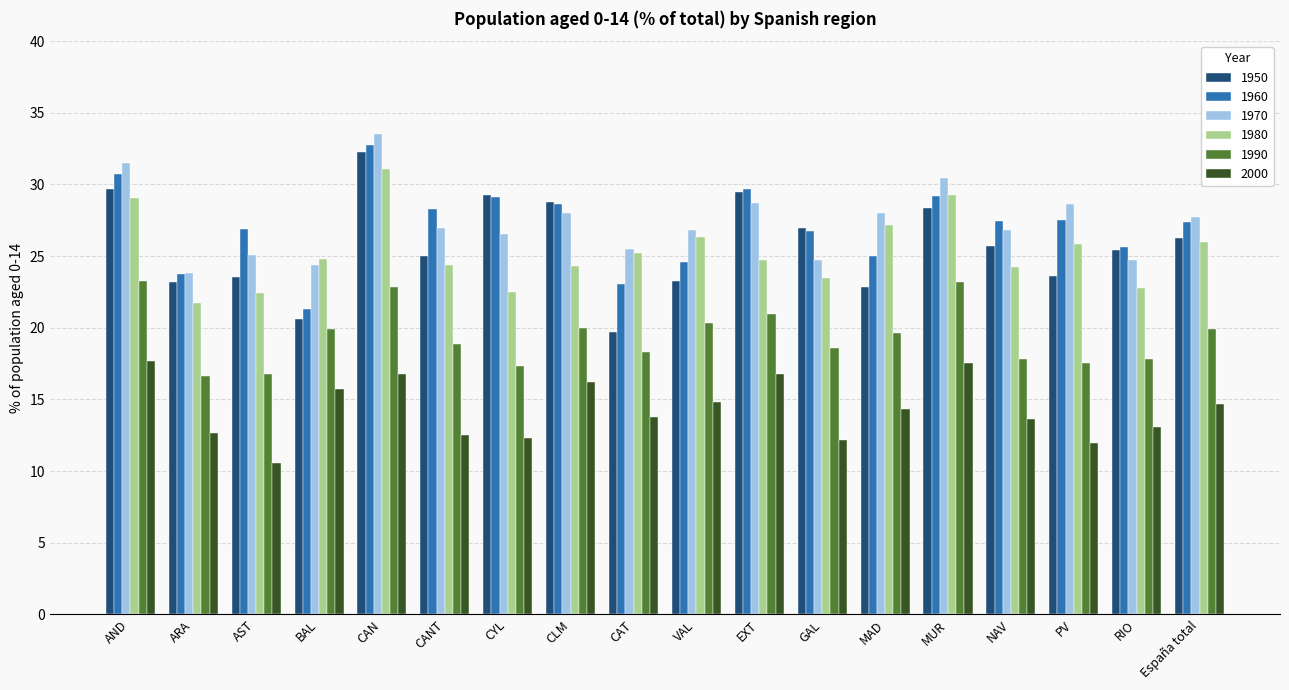

Count the number of data series in this chart.

6